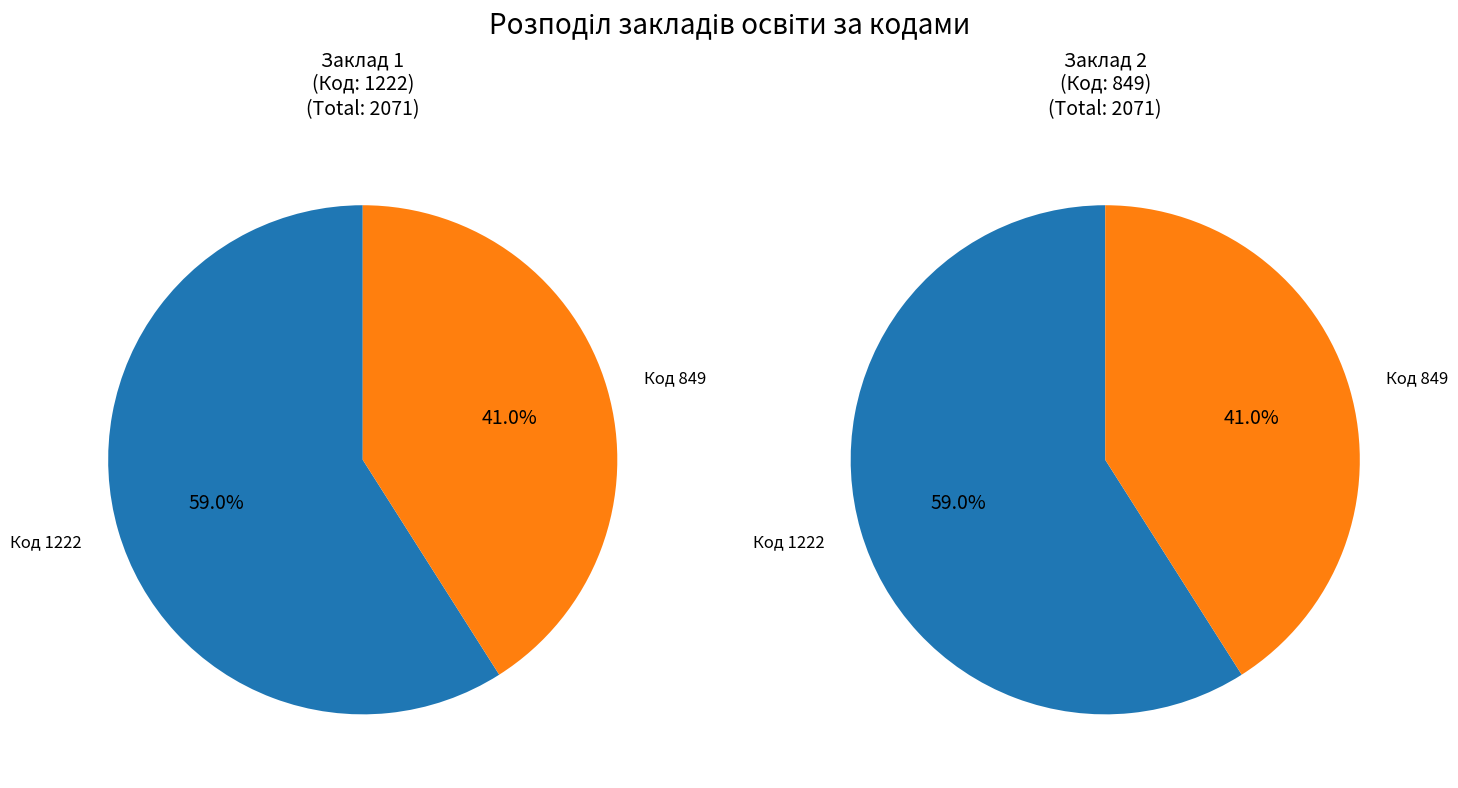

Does any single category account for the majority?

Yes